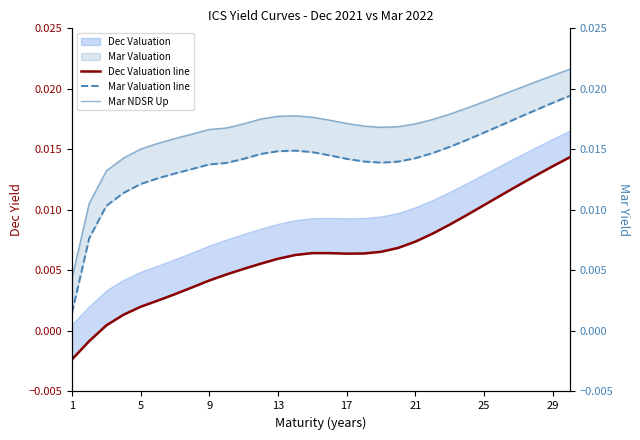

At which label is Mar NDSR Up closest to 0?

1